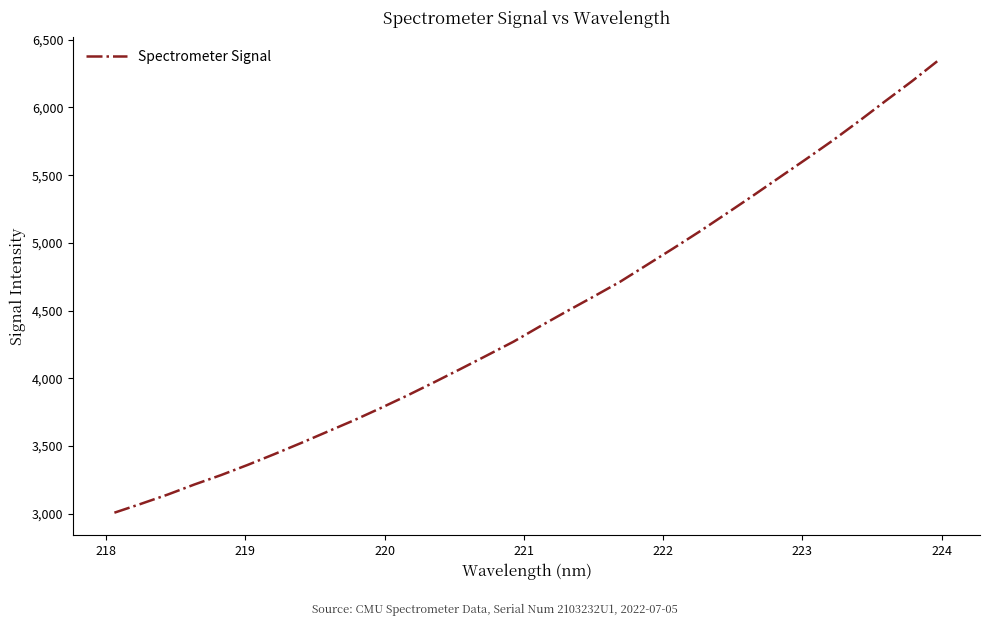

What is the minimum value shown in the chart?

3008.5